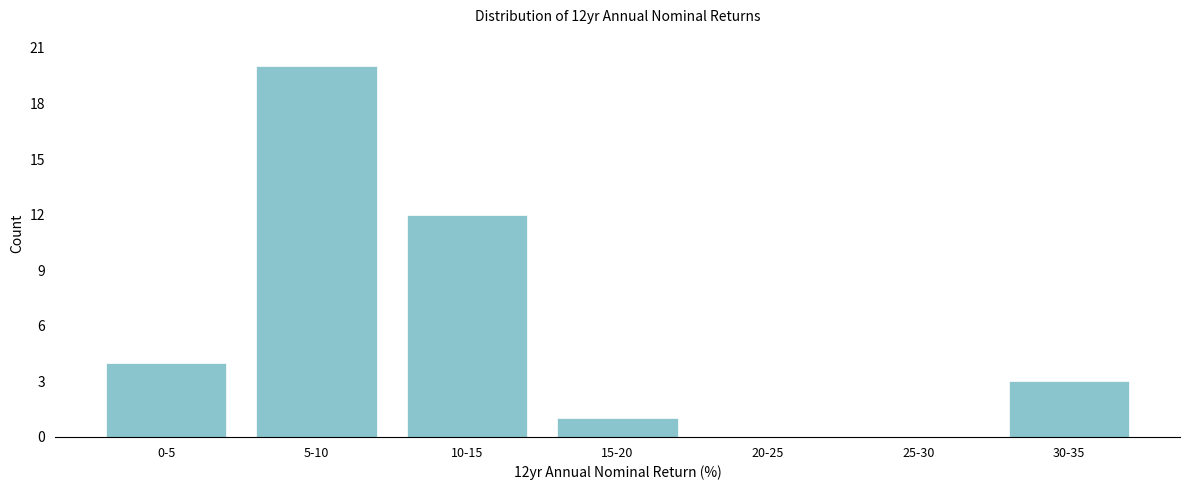

Reading right to left, what are all the values shown in this chart?

30-35=3	25-30=0	20-25=0	15-20=1	10-15=12	5-10=20	0-5=4